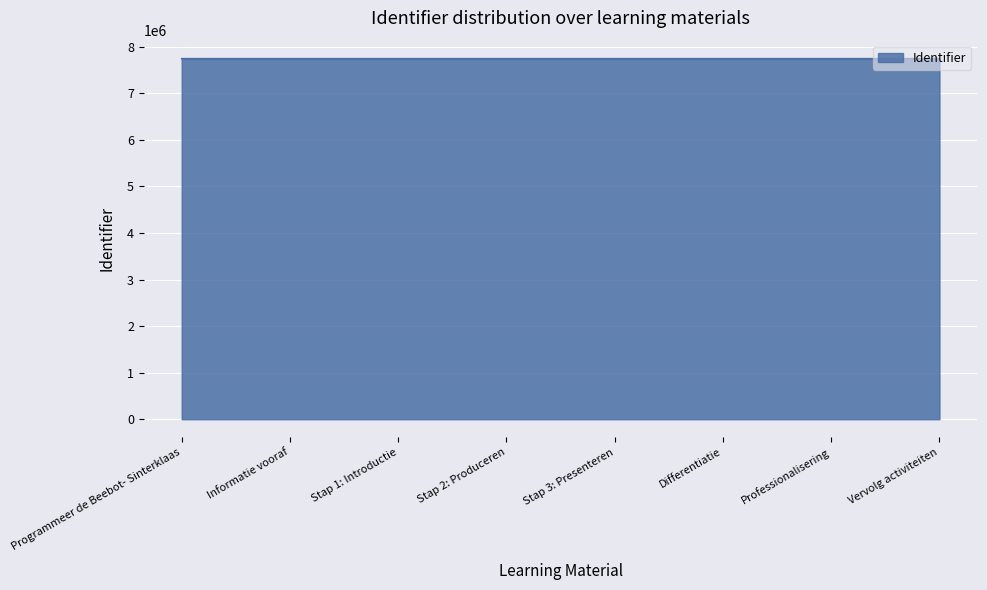

What is the change in value from Differentiatie to Vervolg activiteiten?

+7